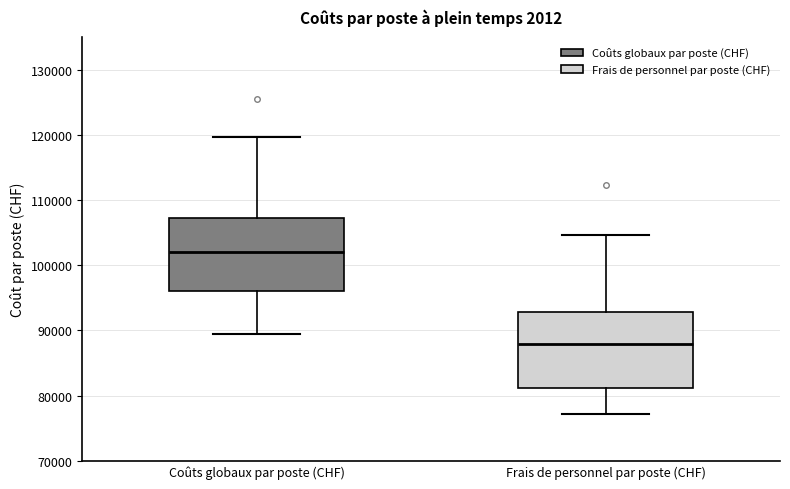

Reading left to right, read every box against the y-axis: the position of its median line, the range the box covers, and the ends of its whiskers. The values are not printed on the chart, so give them approximately, as read against the axis.

Coûts globaux par poste (CHF): median 102000, box 96000 to 107000, whiskers 89000 to 120000
Frais de personnel par poste (CHF): median 88000, box 81000 to 93000, whiskers 77000 to 105000